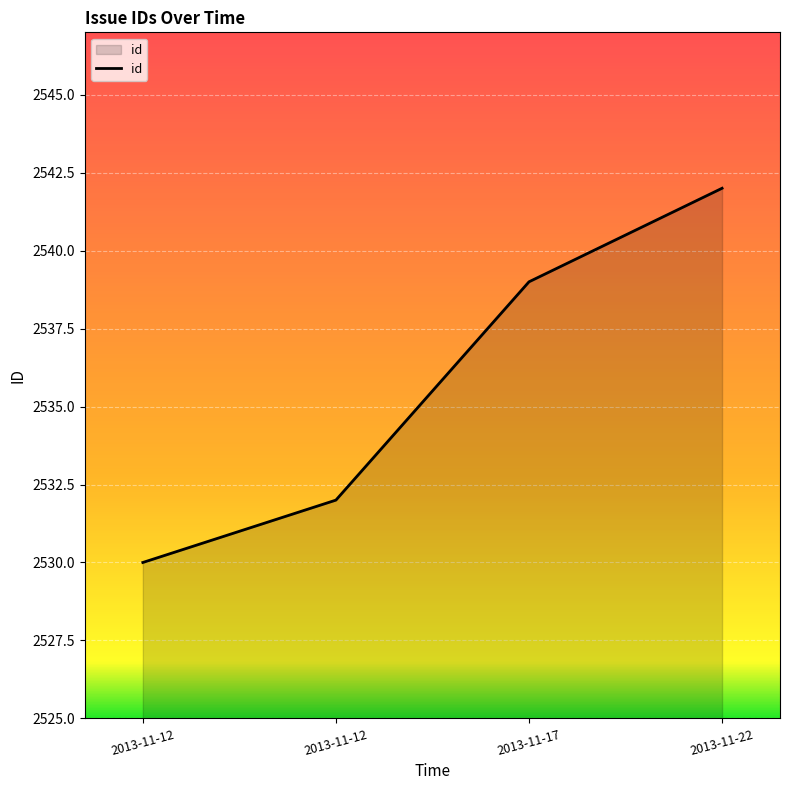

The value at 2013-11-22 is 2542. True or false?

True